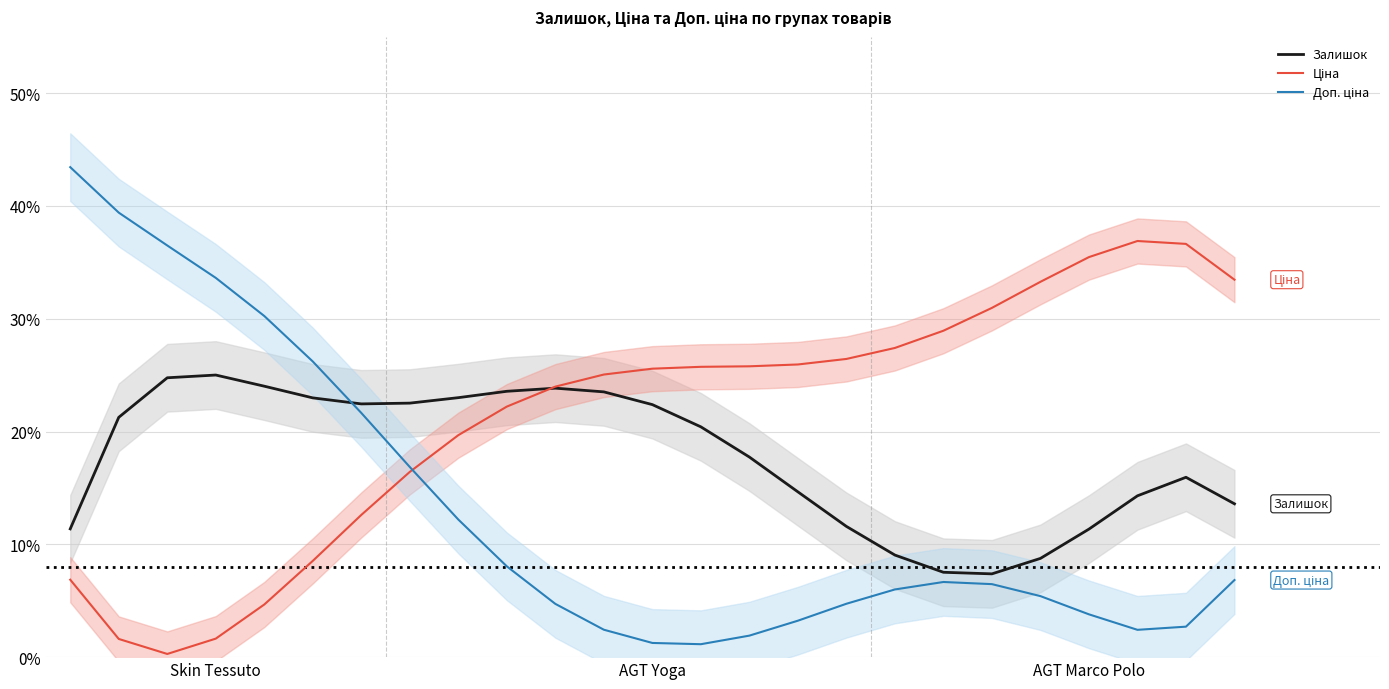

True or false: Доп. ціна has more than 1 interior local peaks.

False